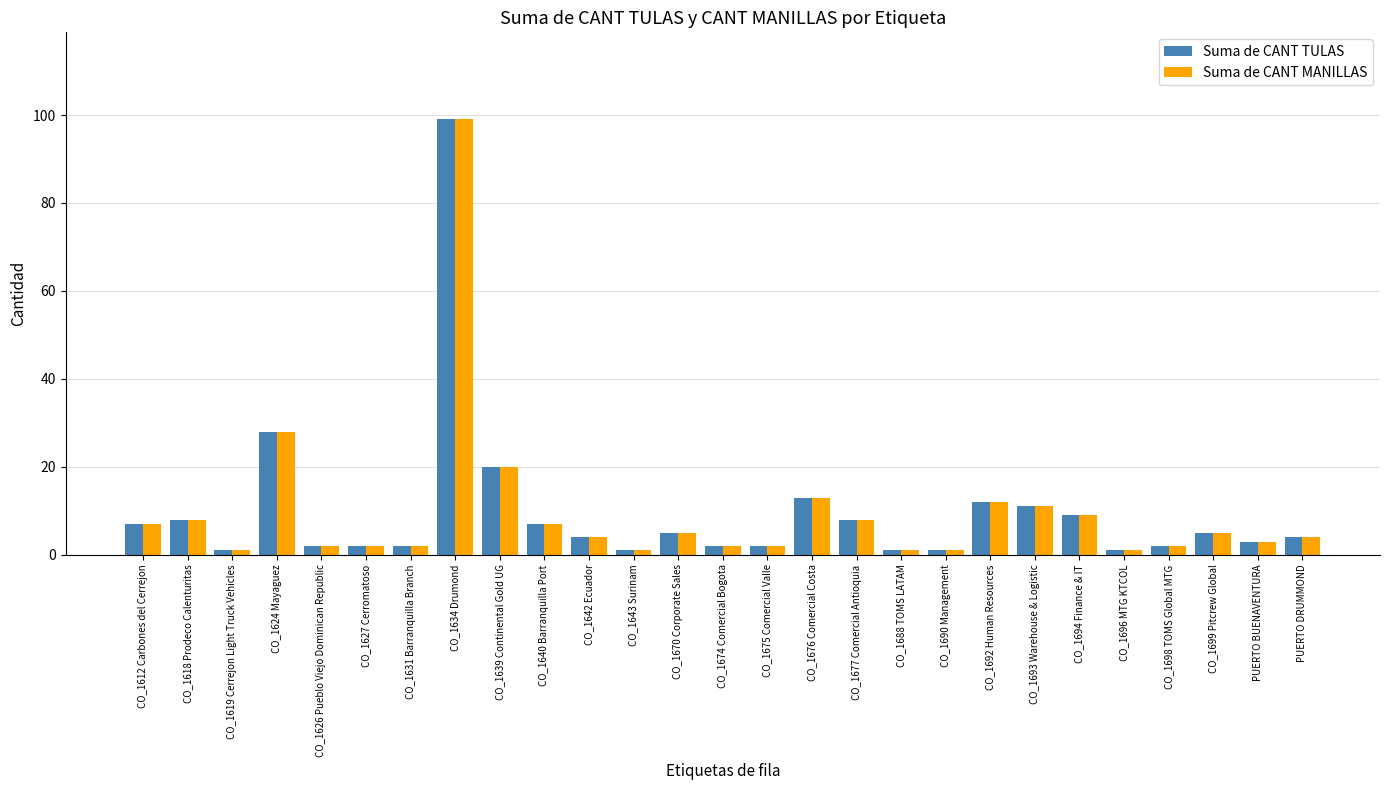

How many distinct data groups are displayed?

2